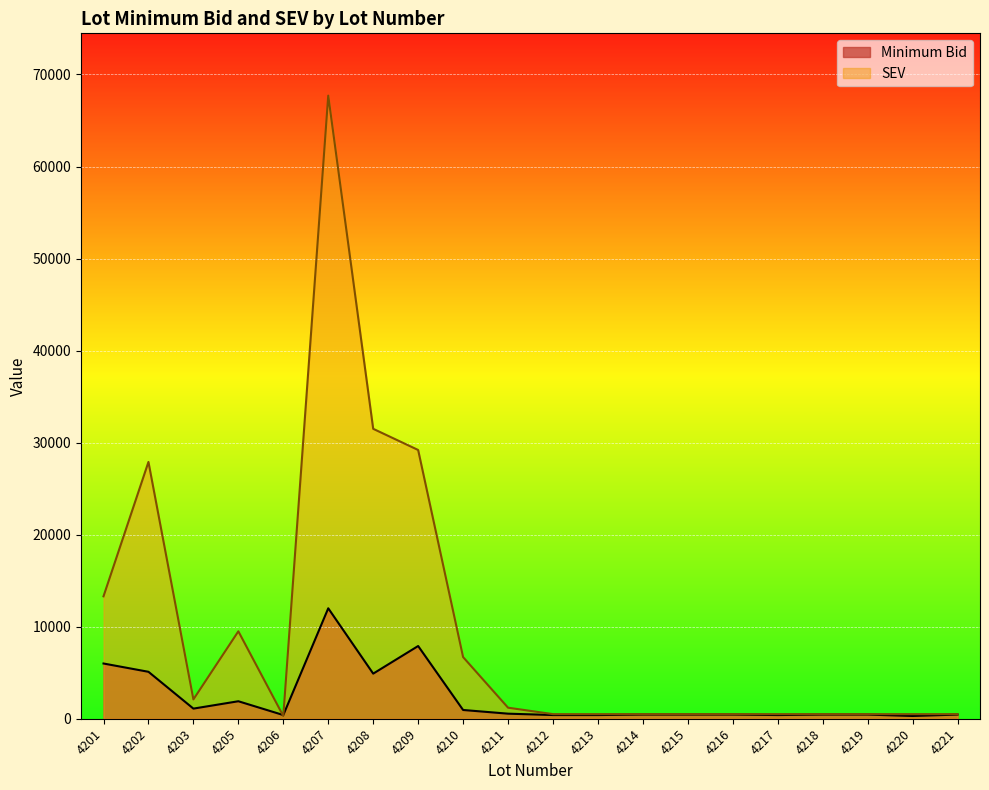

What is the difference between the SEV values at 4208 and 4212?

31000